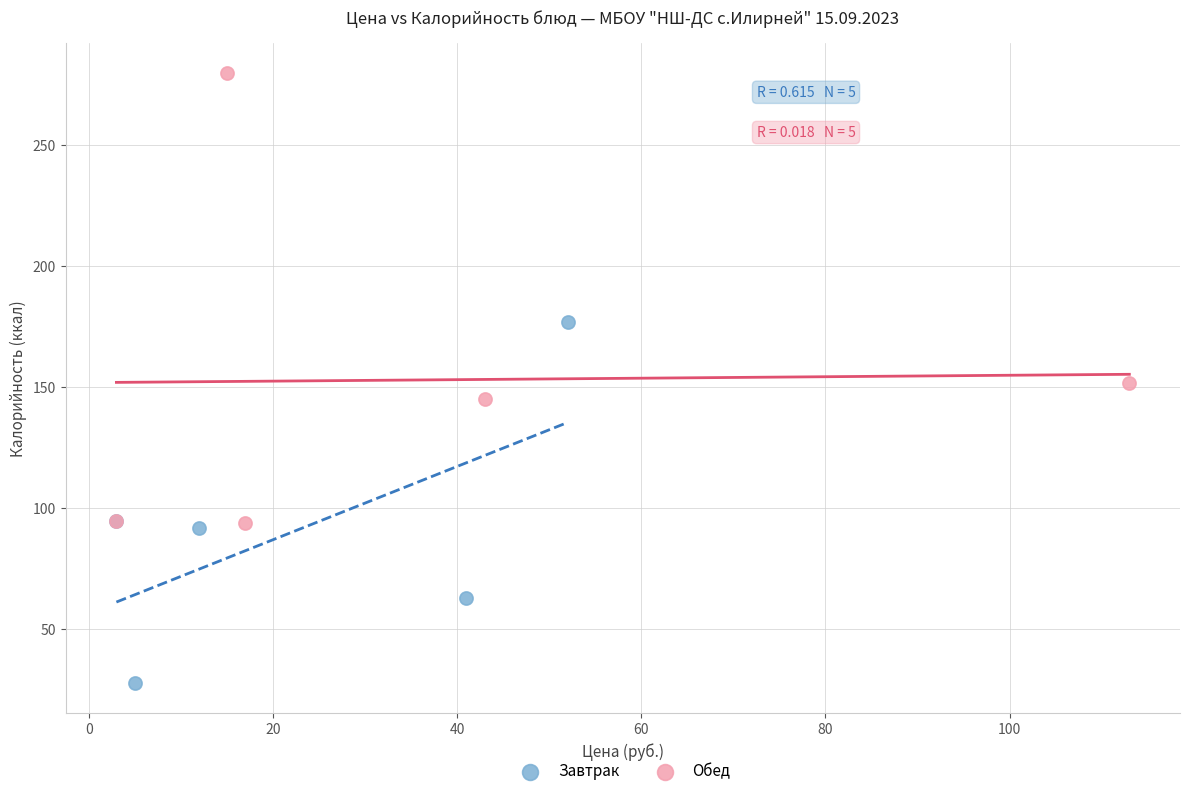

What are all the series names shown in the legend?

Завтрак, Обед